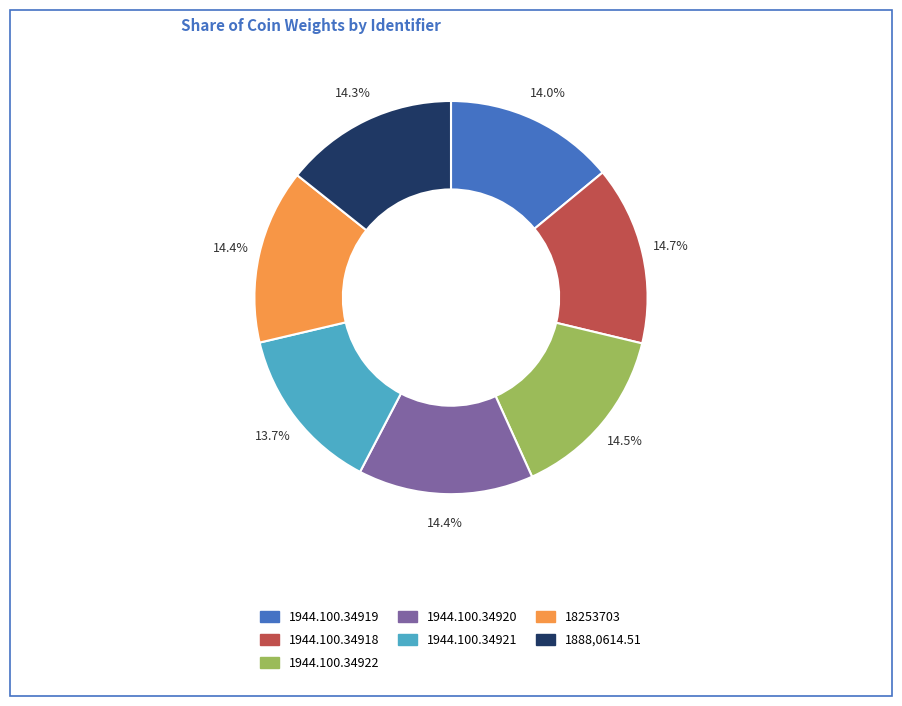

Does any single category account for the majority?

No